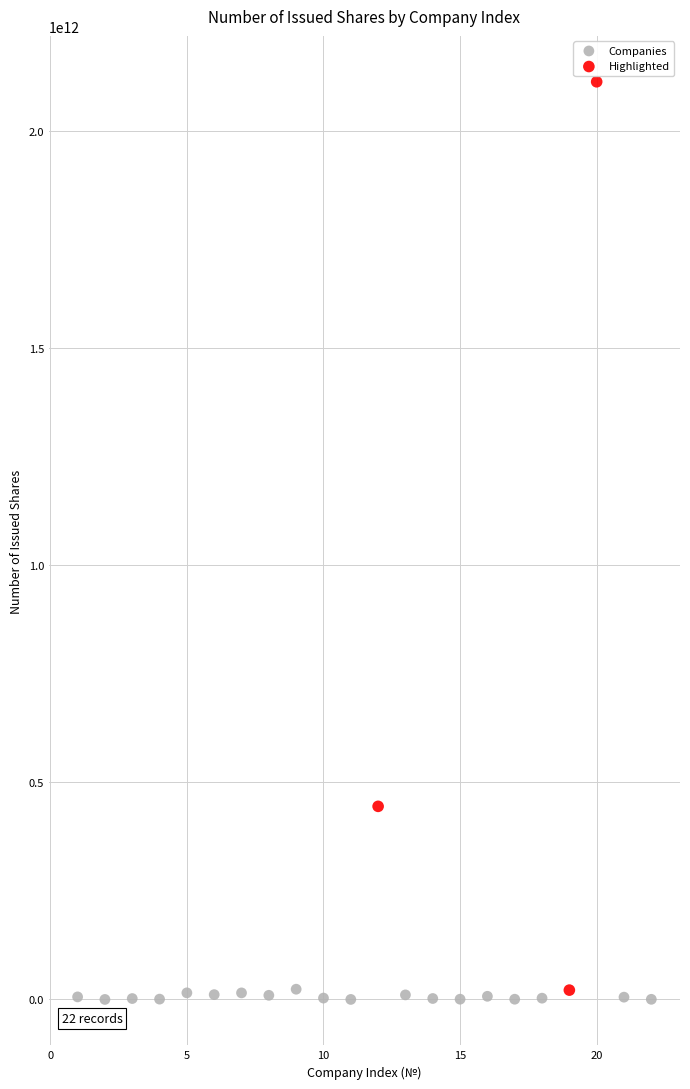

Which series has the widest spread of Y values?

Highlighted